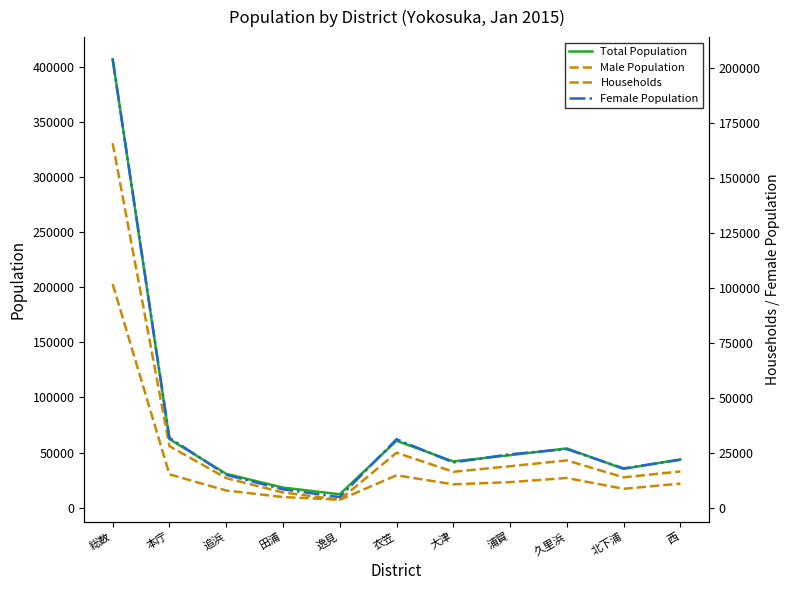

Reading left to right, what are all the values shown in this chart?

Total Population: 総数=406787	本庁=62226	追浜=30748	田浦=18286	逸見=12225	衣笠=60729	大津=41983	浦賀=47693	久里浜=53794	北下浦=35238	西=43865
Male Population: 総数=202858	本庁=30294	追浜=15621	田浦=9739	逸見=7225	衣笠=29438	大津=21224	浦賀=23224	久里浜=26994	北下浦=17180	西=21919
Households: 総数=165765	本庁=28156	追浜=13641	田浦=7125	逸見=3792	衣笠=25162	大津=16524	浦賀=19029	久里浜=21674	北下浦=14002	西=16660
Female Population: 総数=203929	本庁=31932	追浜=15127	田浦=8547	逸見=5000	衣笠=31291	大津=20759	浦賀=24469	久里浜=26800	北下浦=18058	西=21946